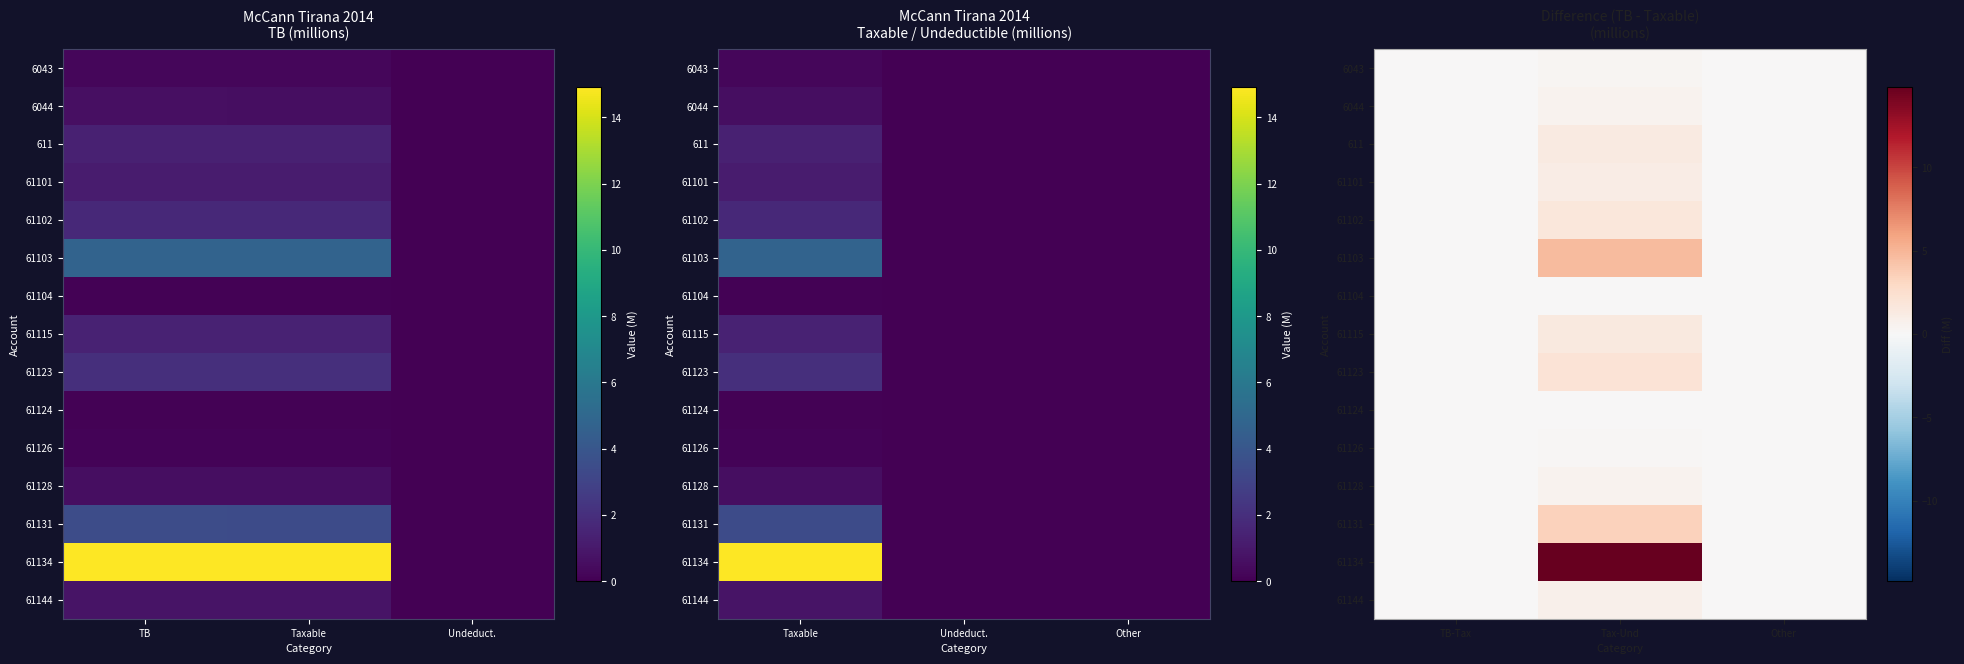

How many values in 61104 are above zero?

1